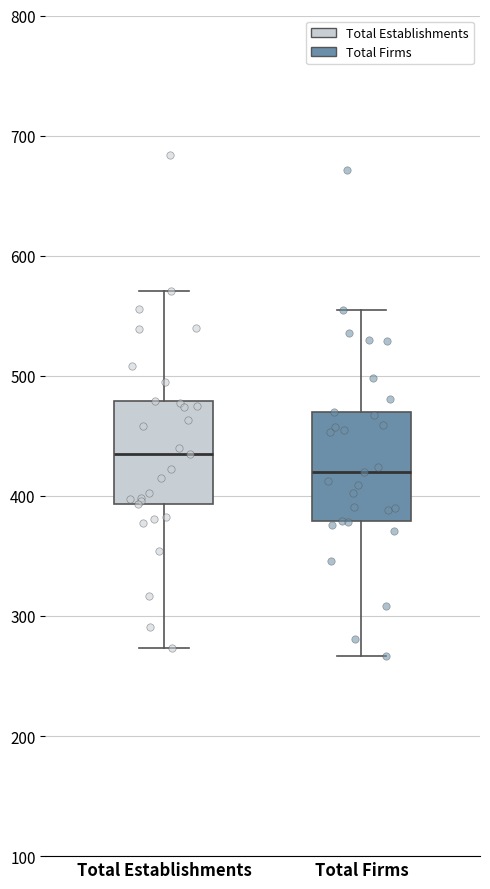

Where is the lower edge of the box for Total Firms on the y-axis? The values are not printed on the chart, so give them approximately, as read against the axis.

380